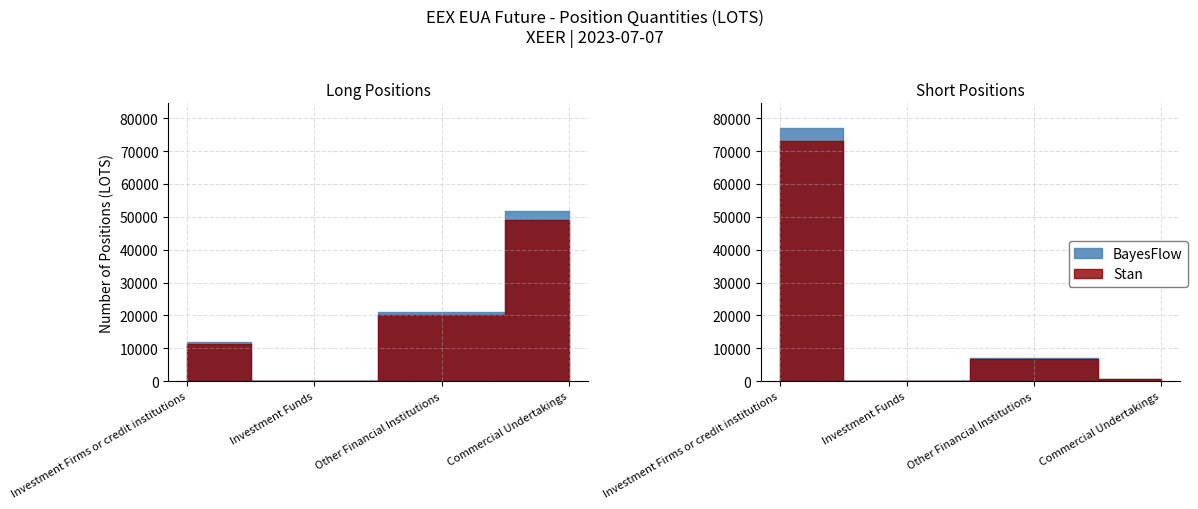

At which category is the sum across all series the highest?

Investment Firms or credit institutions